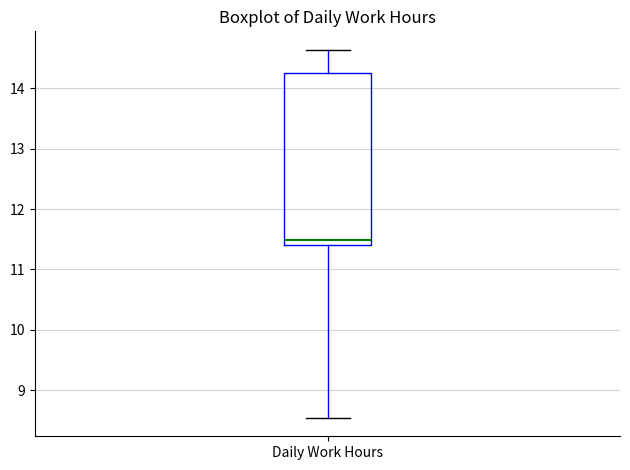

Transcribe this box plot: give where the median line is, the range the box spans, and where the two whiskers end, as read against the y-axis. The values are not printed on the chart, so give them approximately, as read against the axis.

median 11.5, box 11.4 to 14.3, whiskers 8.5 to 14.6